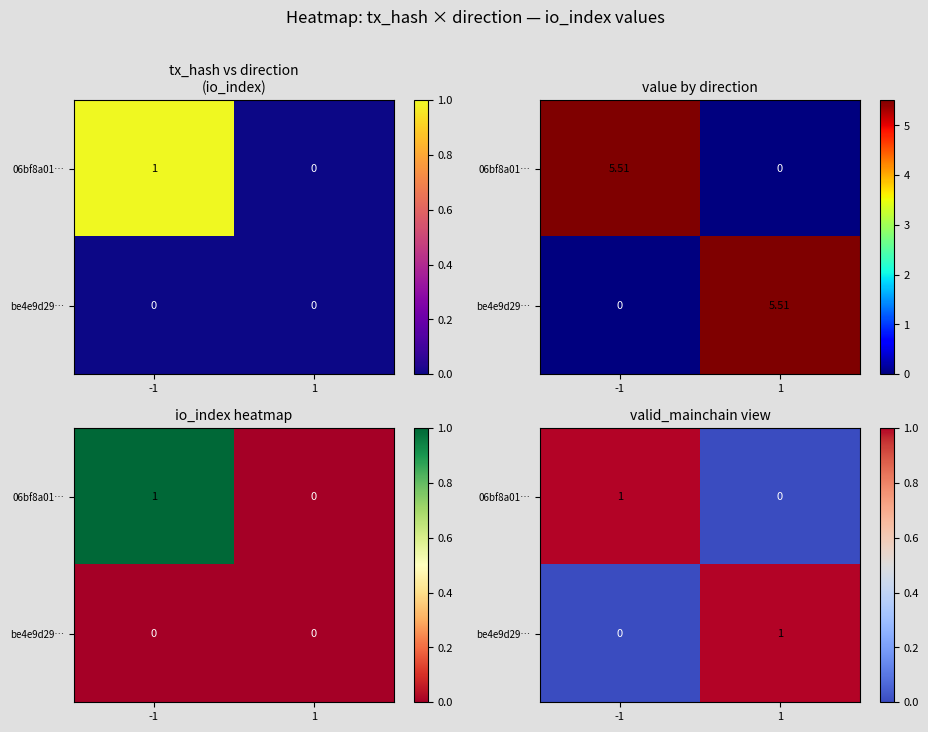

True or false: be4e9d29… has a value of 0 at -1.

False